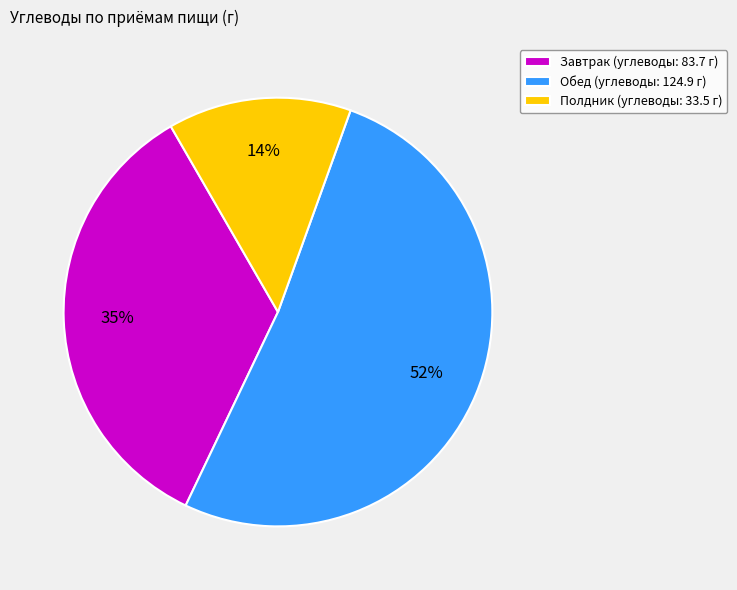

Is there a majority slice in this chart?

Yes